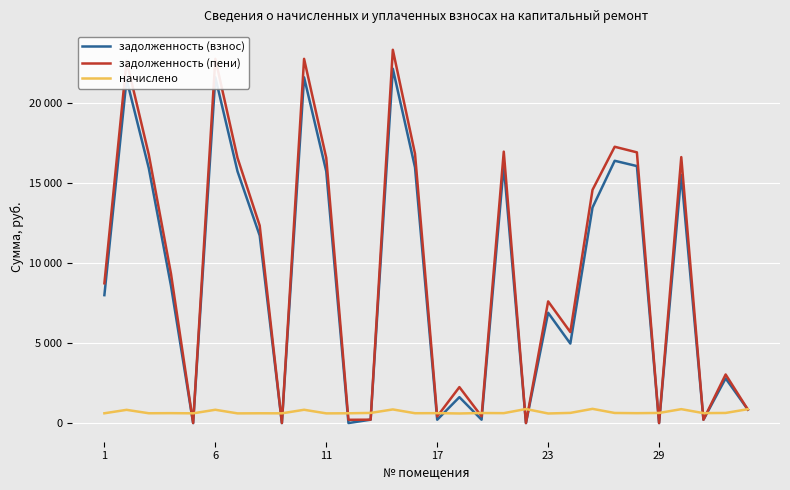

Does the chart display data point markers on the line(s)?

No